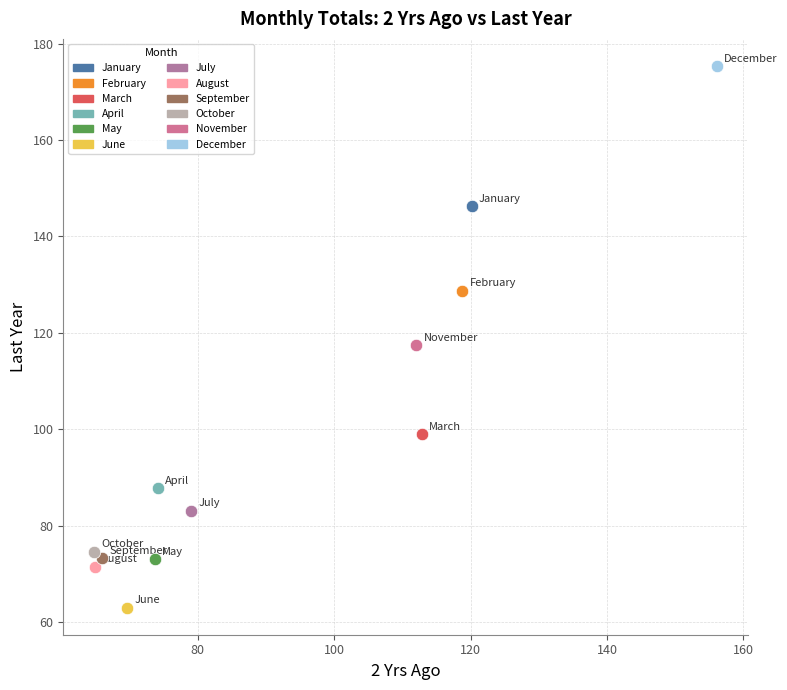

Which series contains the highest Y value?

December